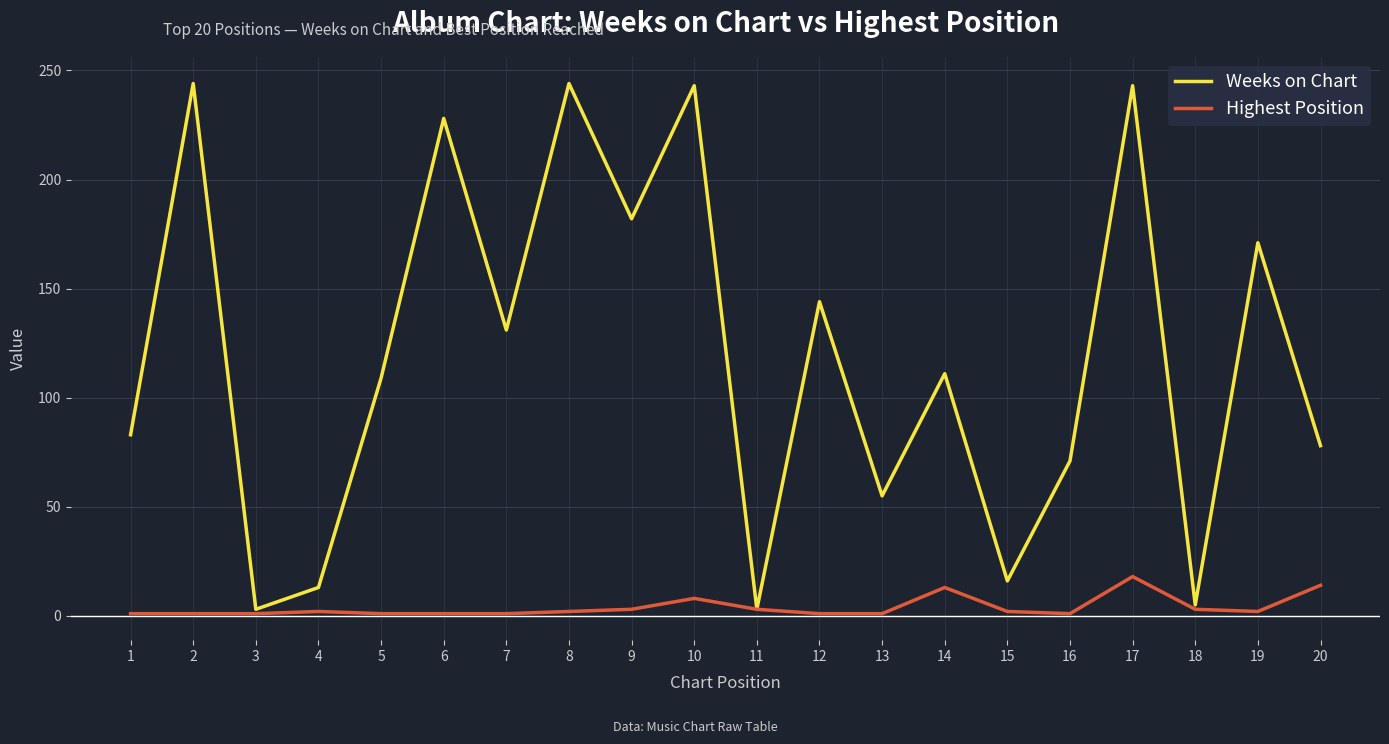

Which series has the largest total across all categories?

Weeks on Chart